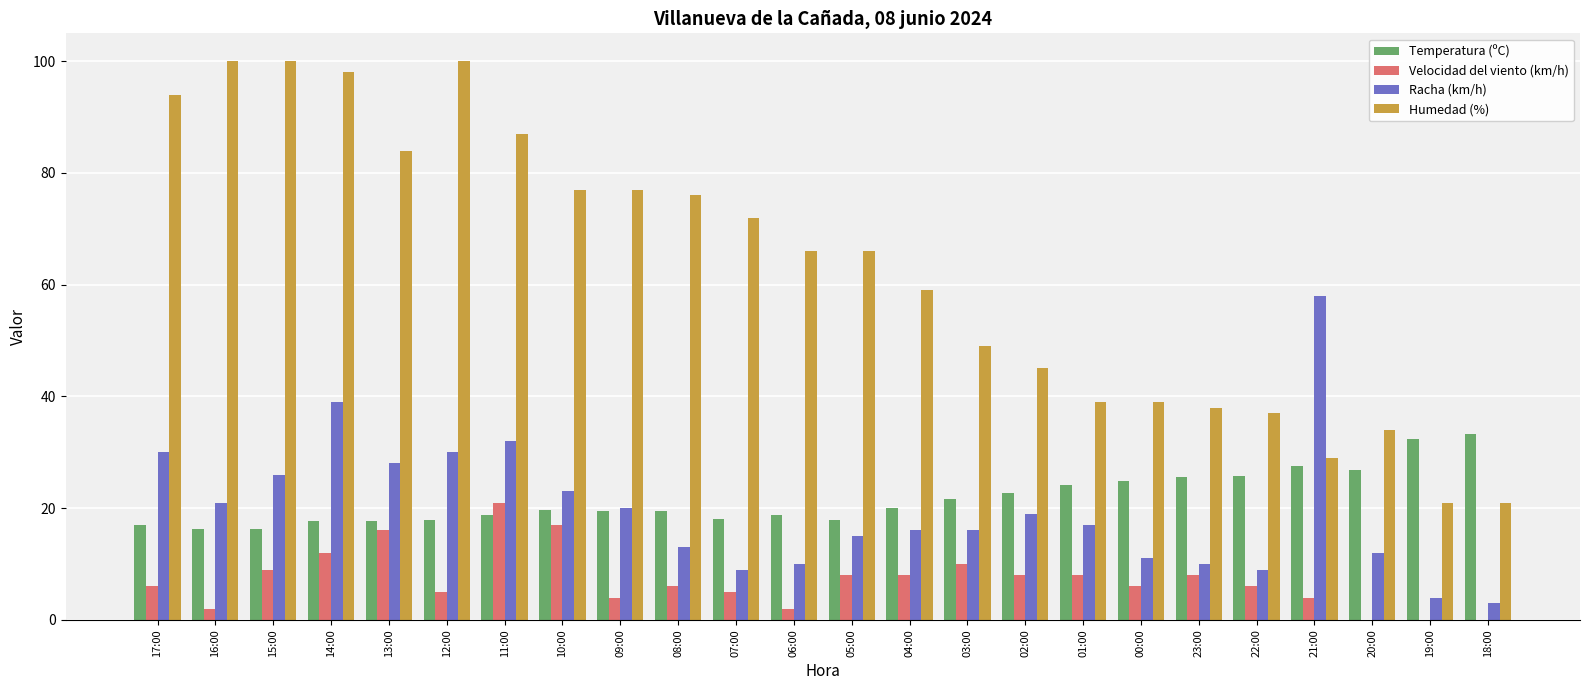

Is it true that Temperatura (ºC) equals 5.9 at 07:00?

False